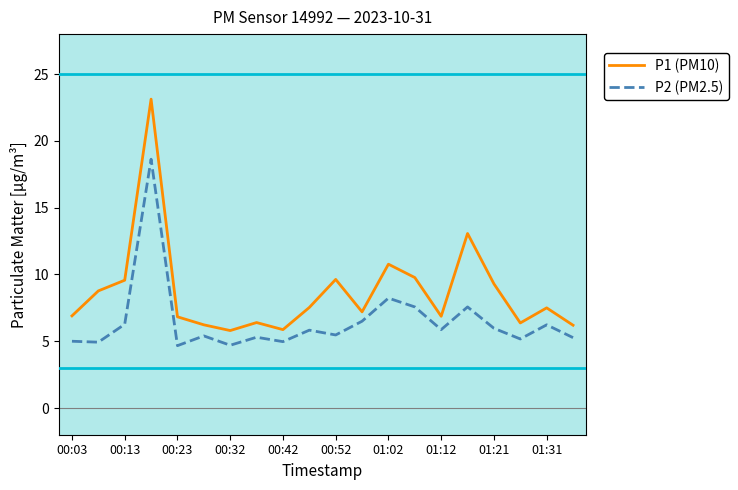

Which series has the largest range (max minus min)?

P1 (PM10)